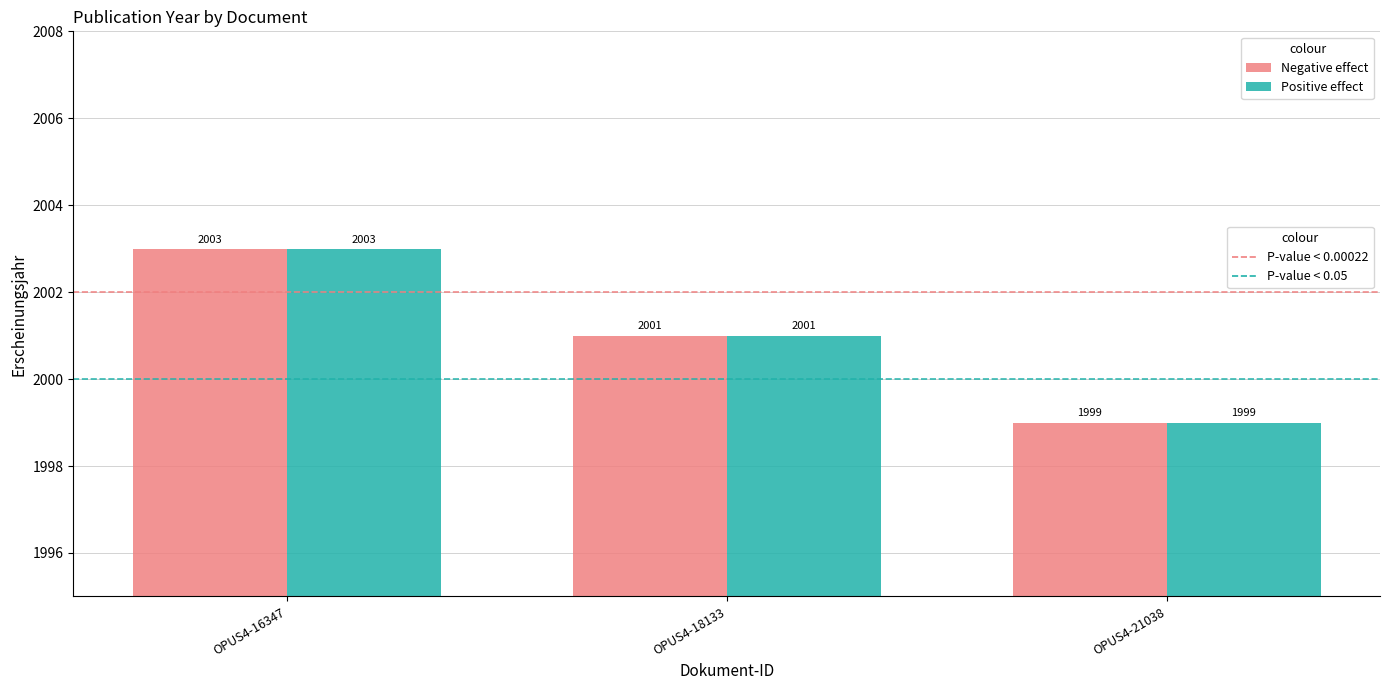

At which category does the chart reach its peak across all series?

OPUS4-16347